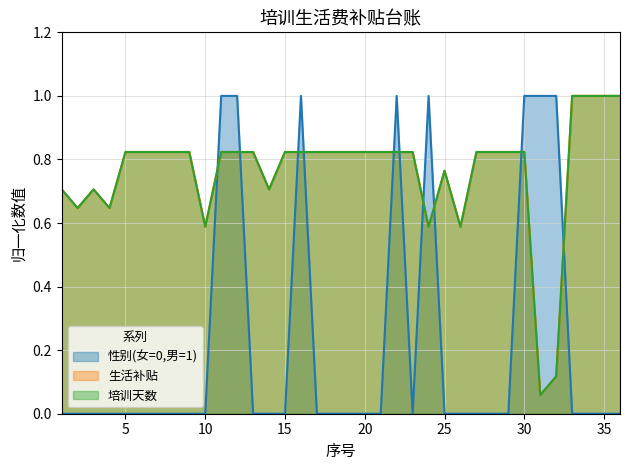

Rank the series at 31 from highest to lowest value.

性别(女=0,男=1), 生活补贴, 培训天数